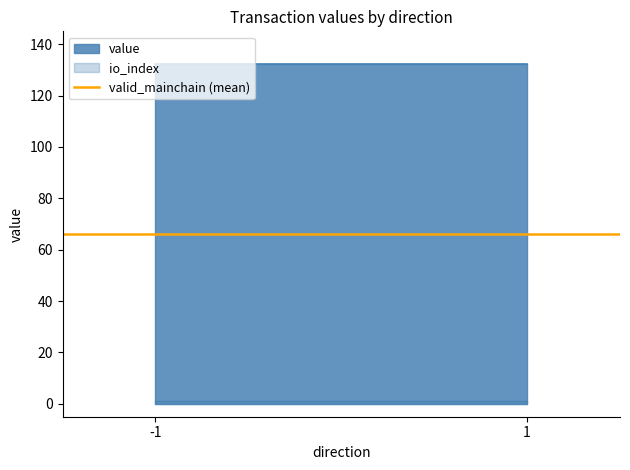

What are all the series names shown in the legend?

io_index, value, valid_mainchain